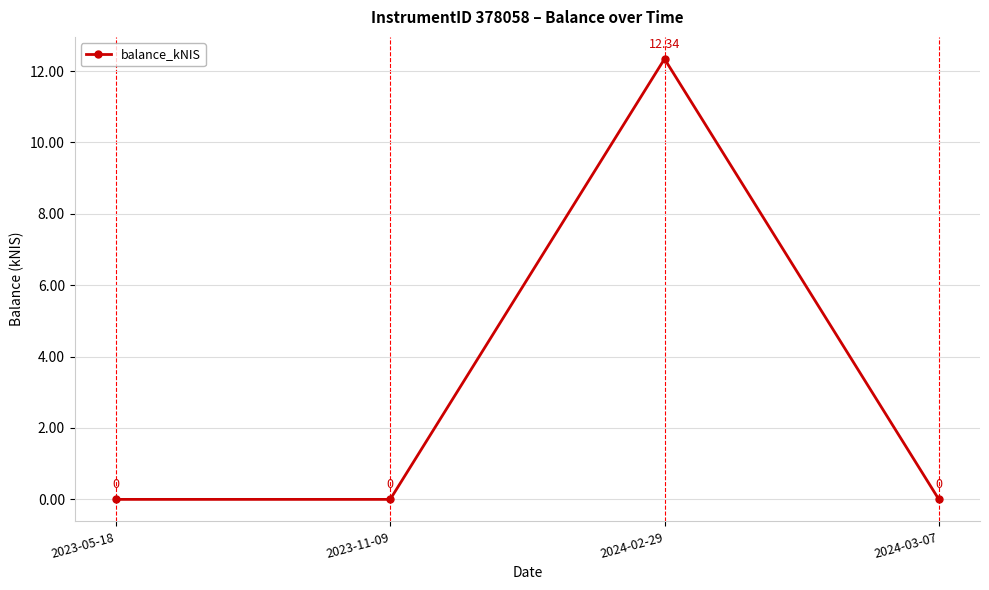

What is the label of the 1st point from the right?

2024-03-07